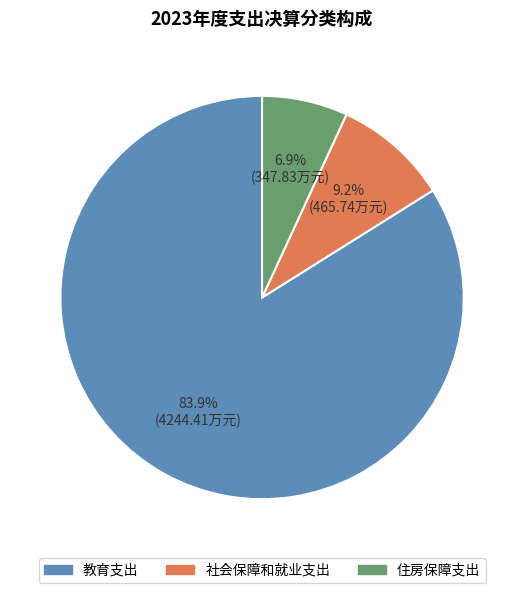

Which slice represents more than half of the pie?

教育支出